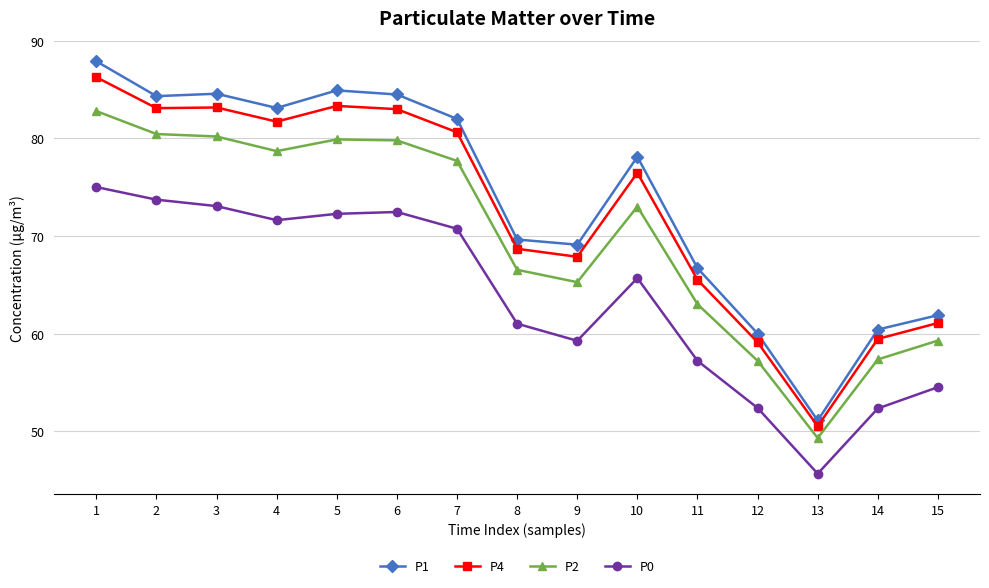

What is the approximate value of P2 at 1?

82.8